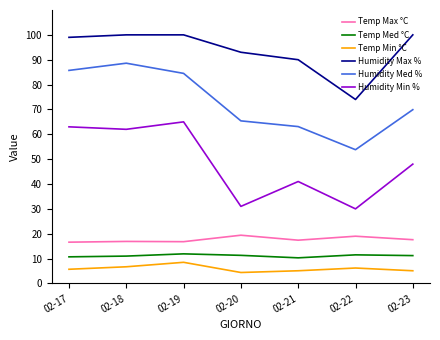

Which series changed the most between 02-19 and 02-23?

Humidity Min %